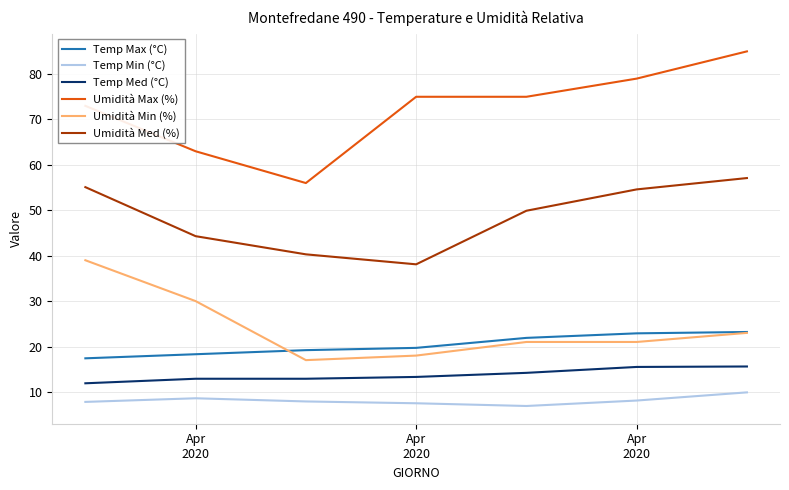

Rank the series by their maximum value, from lowest to highest.

Temp Min (°C), Temp Med (°C), Temp Max (°C), Umidità Min (%), Umidità Med (%), Umidità Max (%)